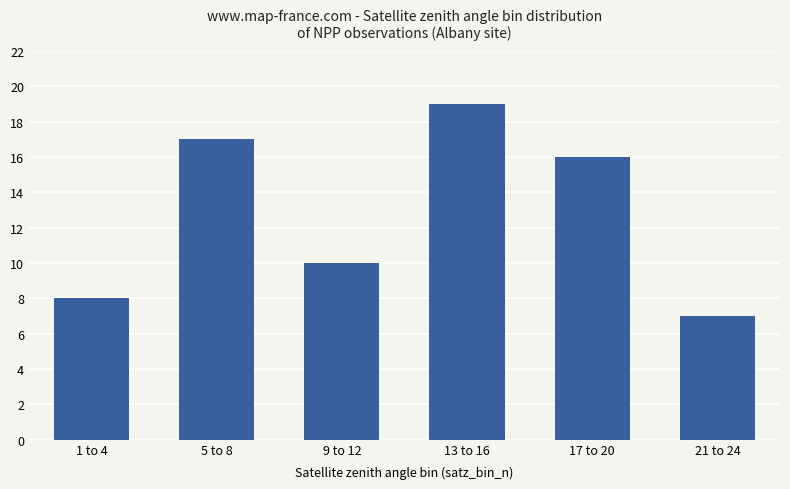

The value at 13 to 16 is 28. True or false?

False